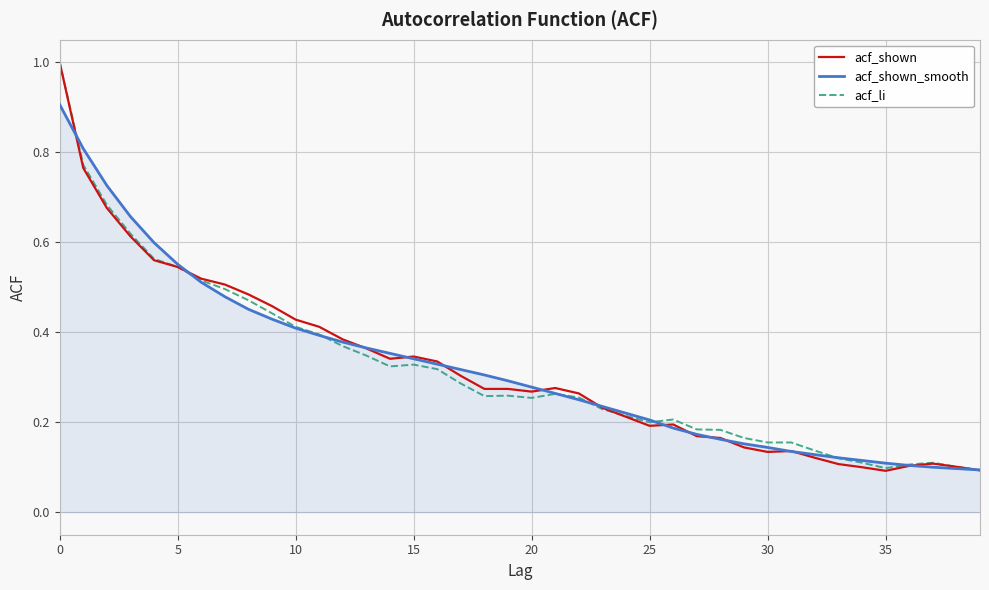

What is the maximum value shown in the chart?

1.0